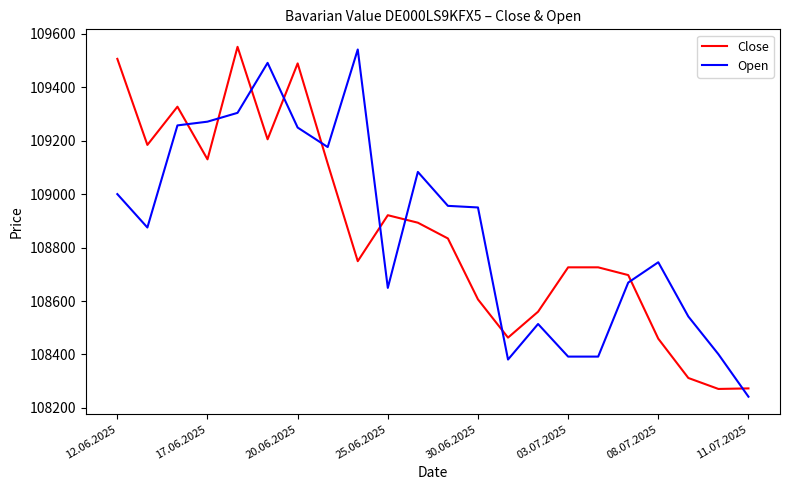

What is the highest value of the Open series?

109541